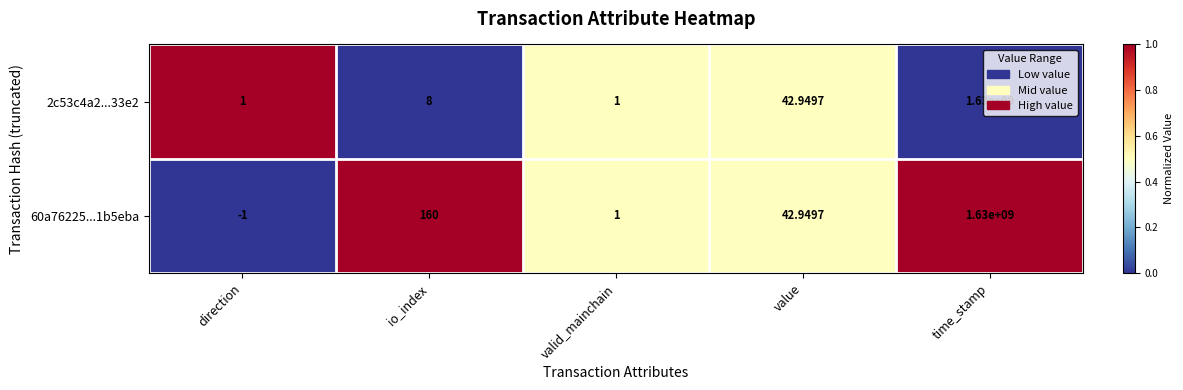

Is the value of 2c53c4a2...33e2 at direction greater than the value of 60a76225...1b5eba at time_stamp?

No